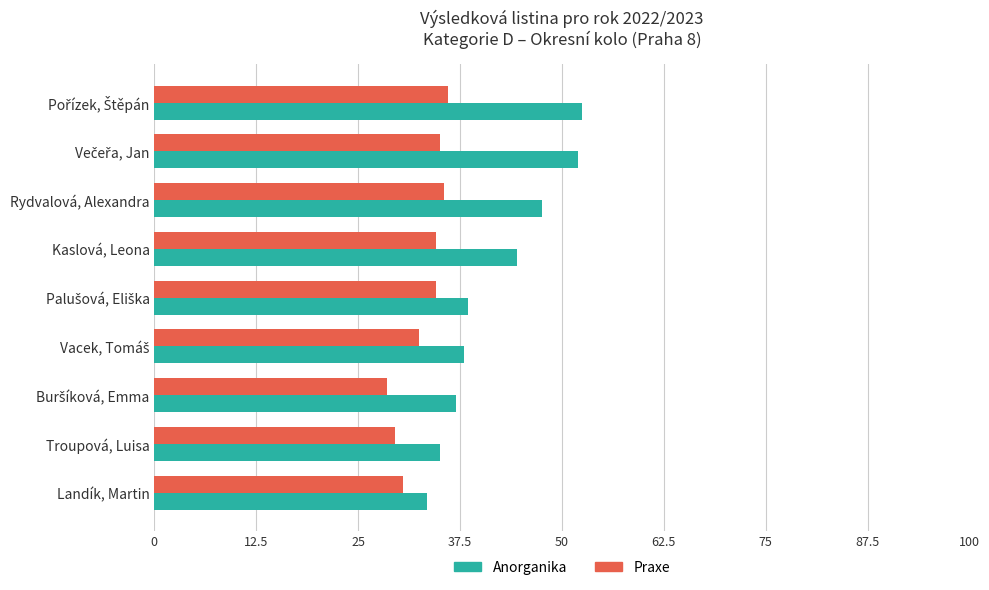

What is the difference between the maximum and second lowest values in the Praxe series?

6.5